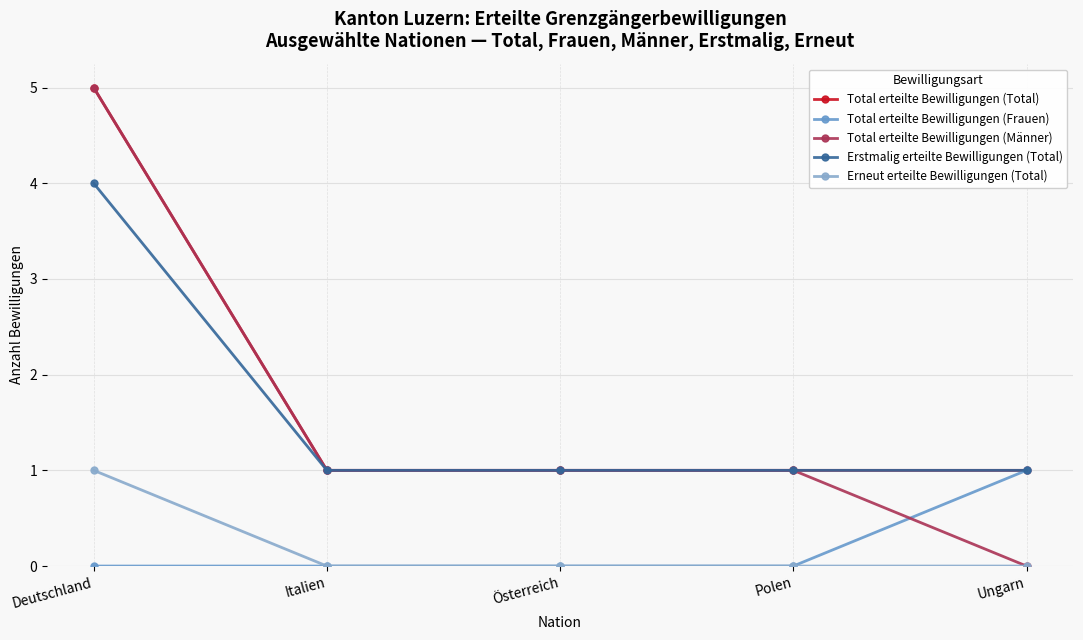

How many lines are shown in the chart?

5